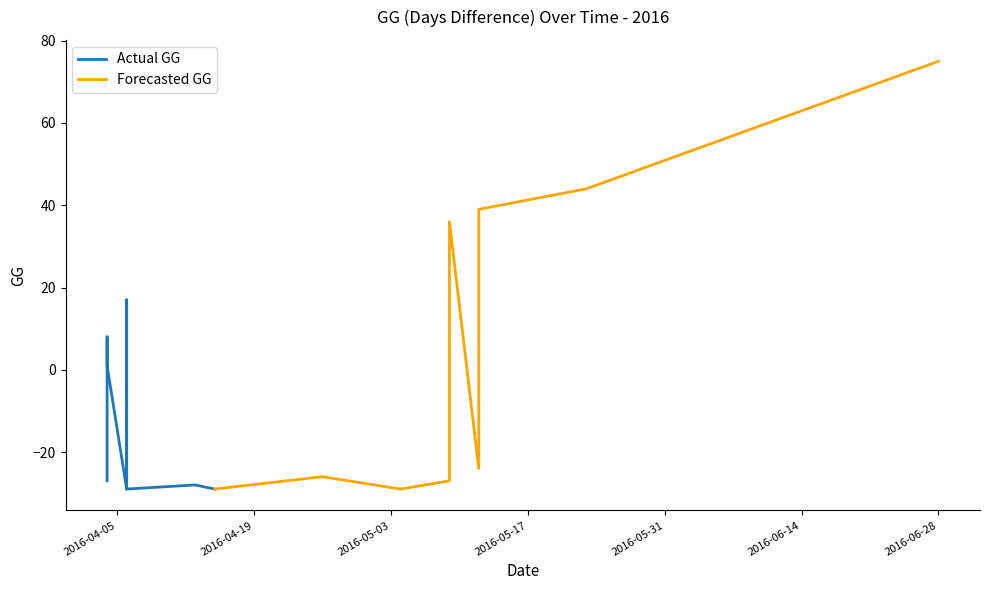

Which has a higher value, 2016-05-12 or 2016-04-06?

2016-04-06